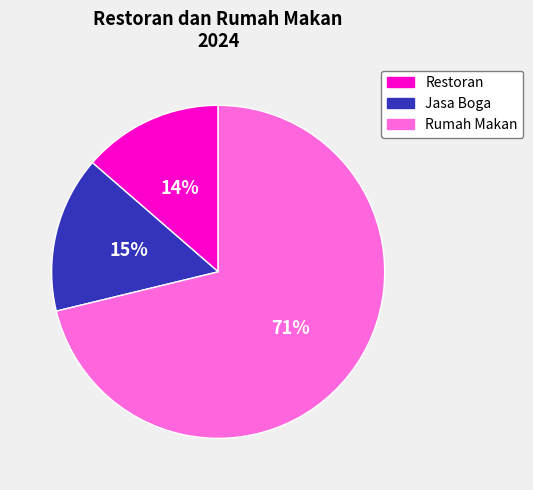

True or false: Rumah Makan accounts for 71% of the total.

True